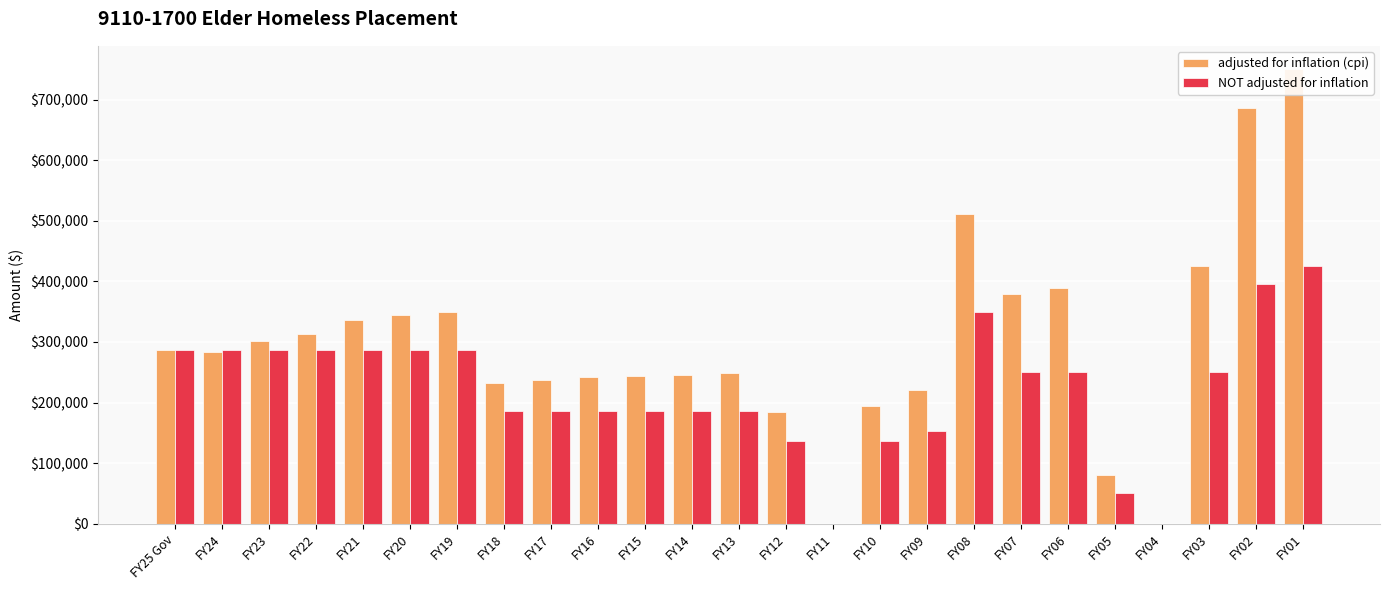

The value of NOT adjusted for inflation at FY09 is 274315. True or false?

False